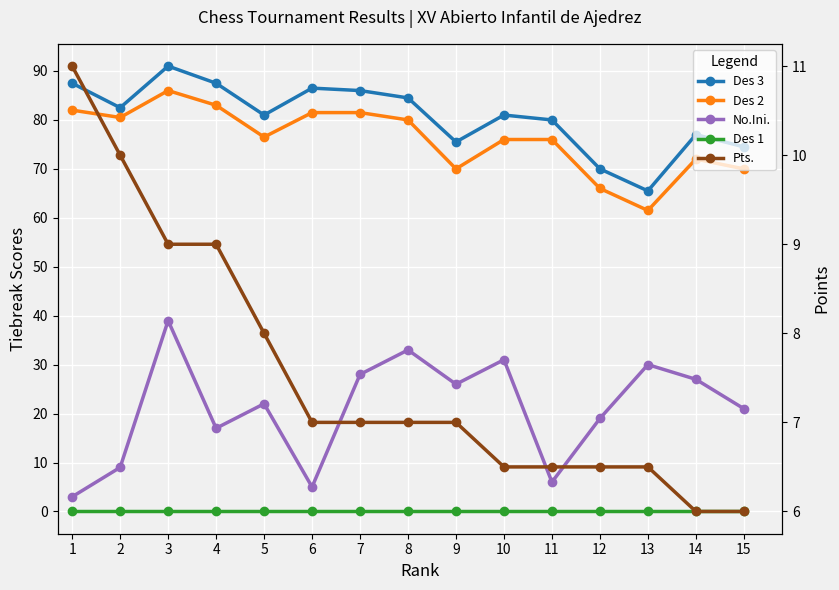

How many Pts. values are between 6 and 9?

13